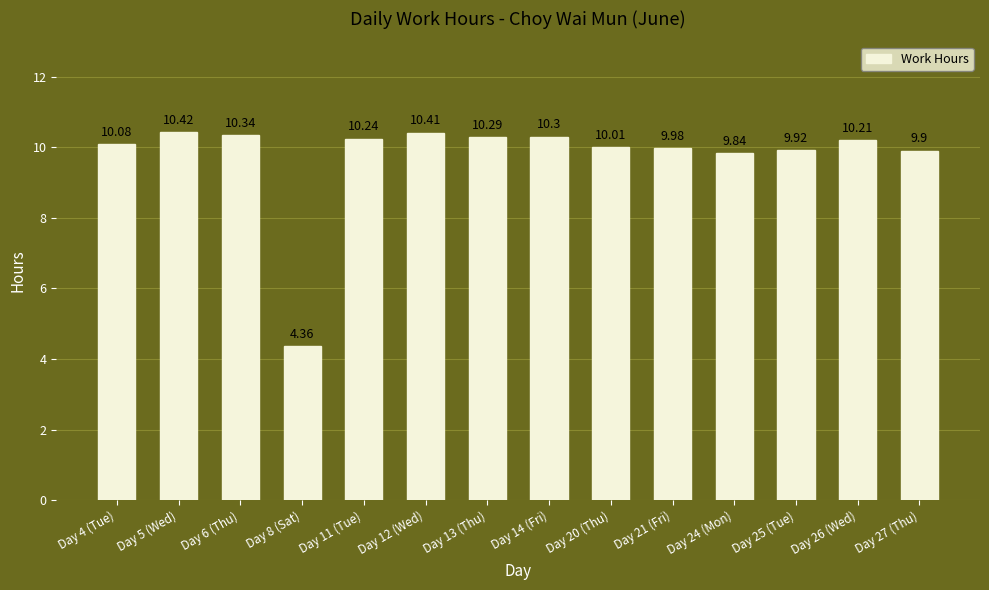

Approximately how many times larger is the value at Day 11 (Tue) compared to Day 27 (Thu)?

1.0